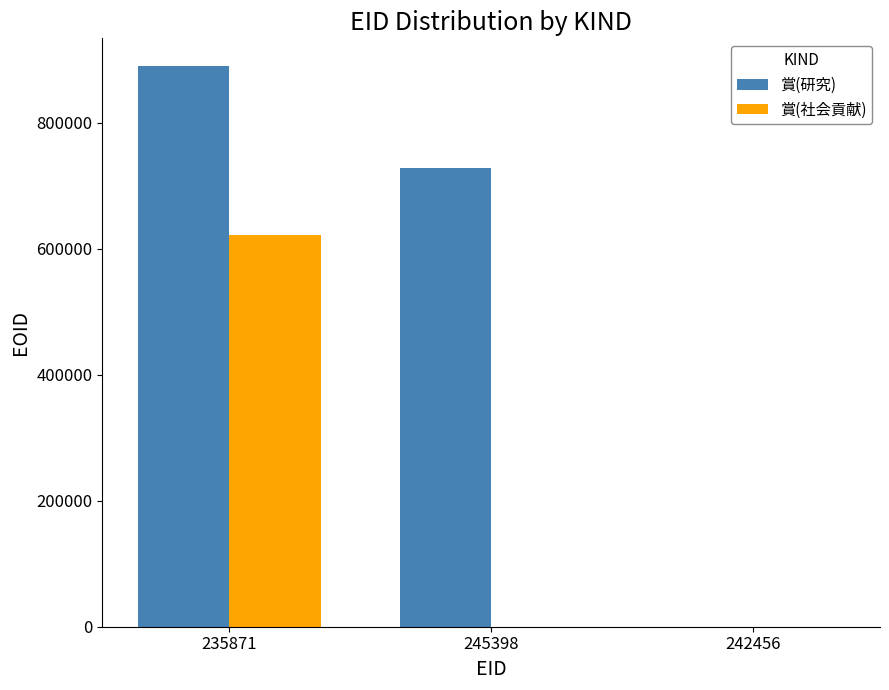

True or false: 賞(社会貢献) has a value of 0 at 242456.

True